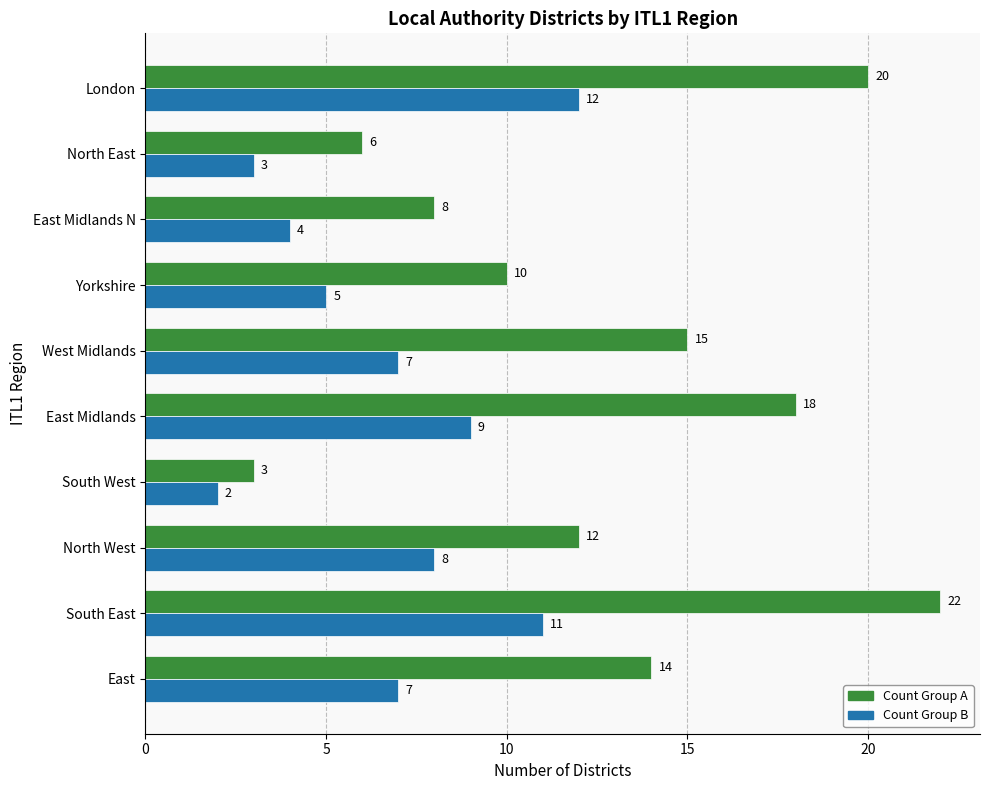

What is the highest value of the Count Group B series?

12